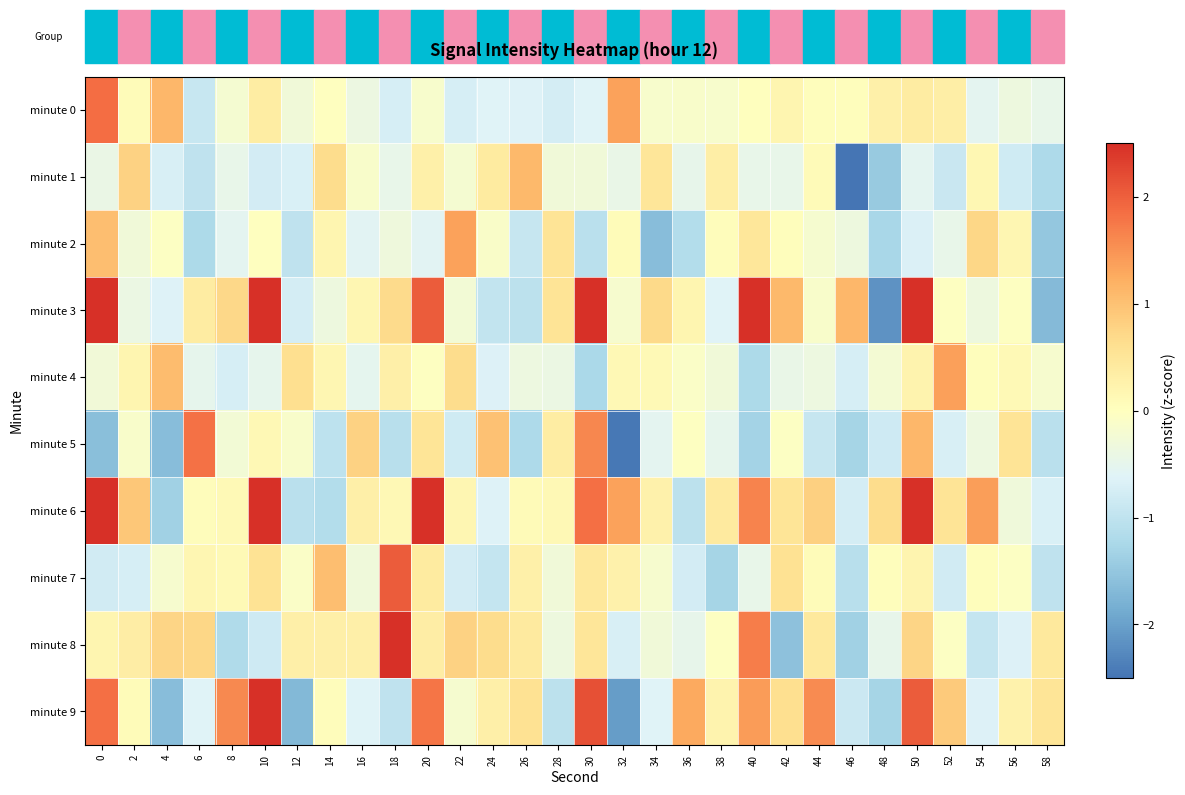

What is the smallest value displayed?

-3.2